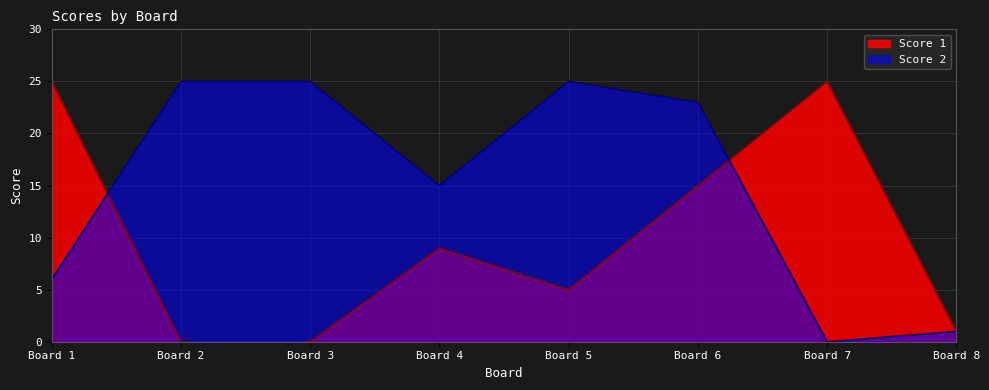

True or false: Score 2 has more than 2 points higher than both neighbors.

False